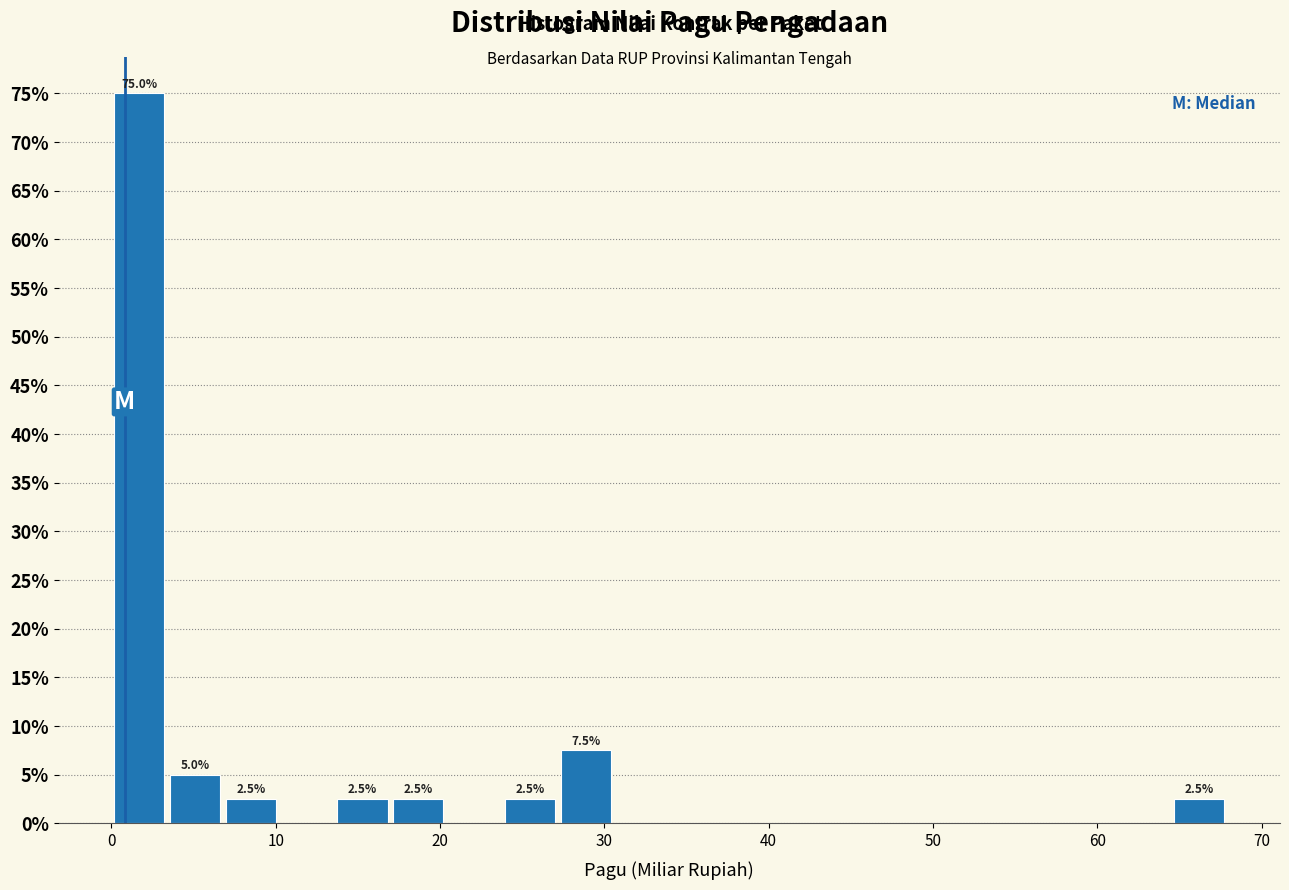

Read against the x-axis, roughly where is the centre of the tallest bar?

2